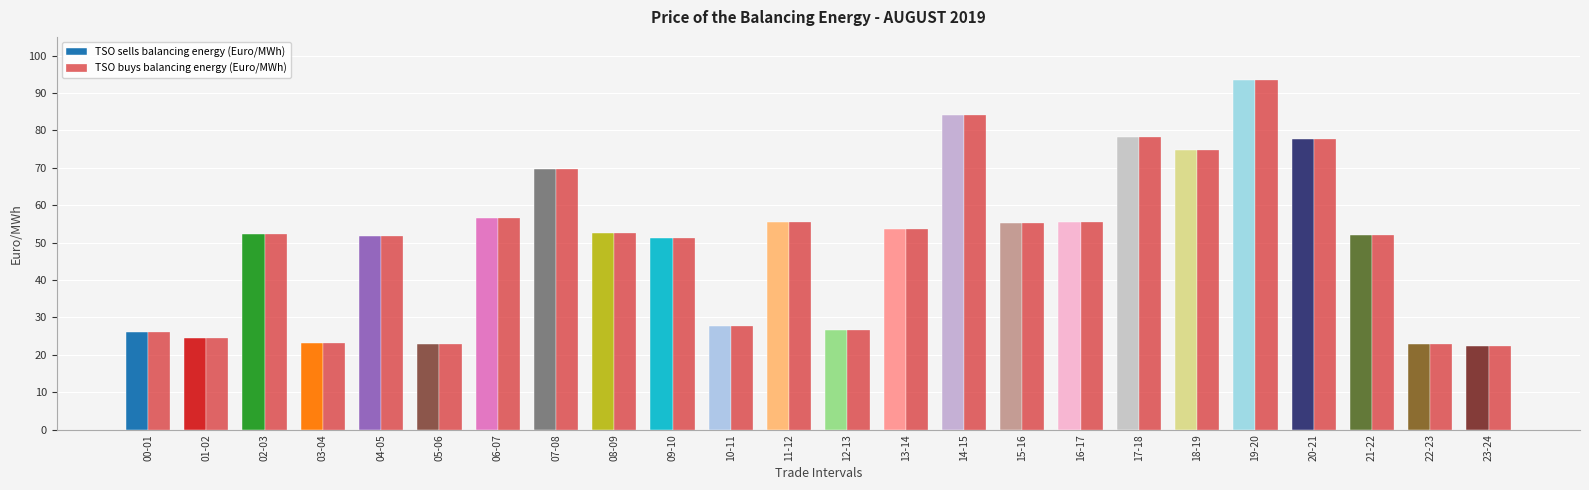

Reading left to right, list all the values displayed in this chart.

TSO sells balancing energy (Euro/MWh): 26.0	24.6	52.4	23.0	51.7	22.9	56.5	69.6	52.4	51.1	27.6	55.4	26.6	53.5	84.2	55.3	55.4	78.1	74.7	93.4	77.8	52.0	22.9	22.4
TSO buys balancing energy (Euro/MWh): 26.0	24.6	52.4	23.0	51.7	22.9	56.5	69.6	52.4	51.1	27.6	55.4	26.6	53.5	84.2	55.3	55.4	78.1	74.7	93.4	77.8	52.0	22.9	22.4